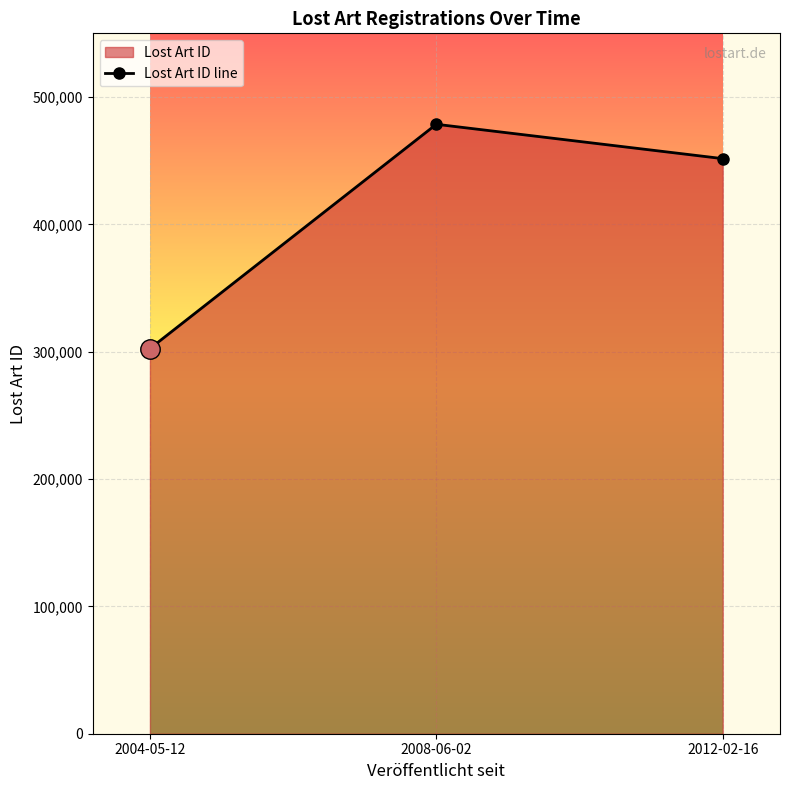

How many lines are shown in the chart?

1